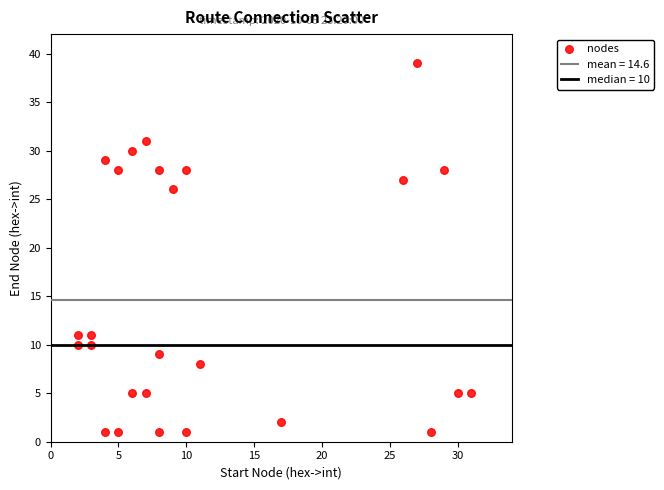

What is the range of X values (max minus min)?

29